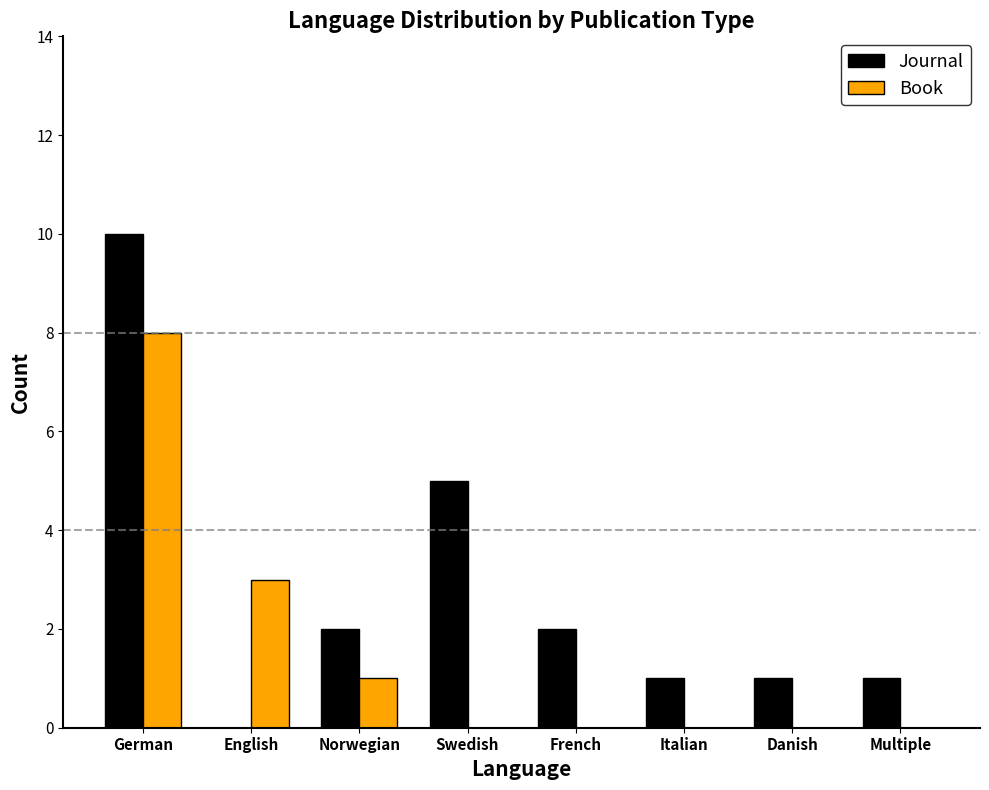

Which series has the largest range (max minus min)?

Journal